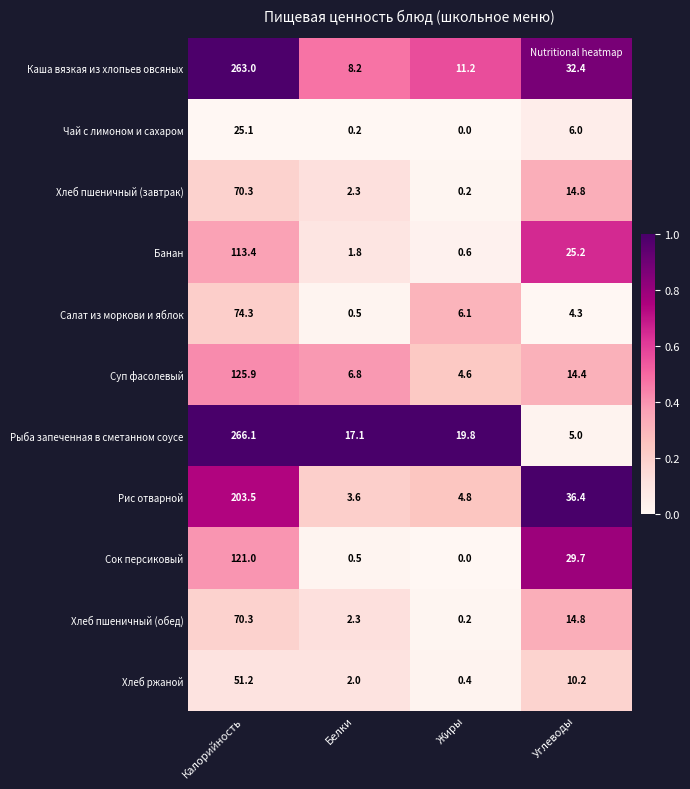

How many categories are shown in the chart?

4